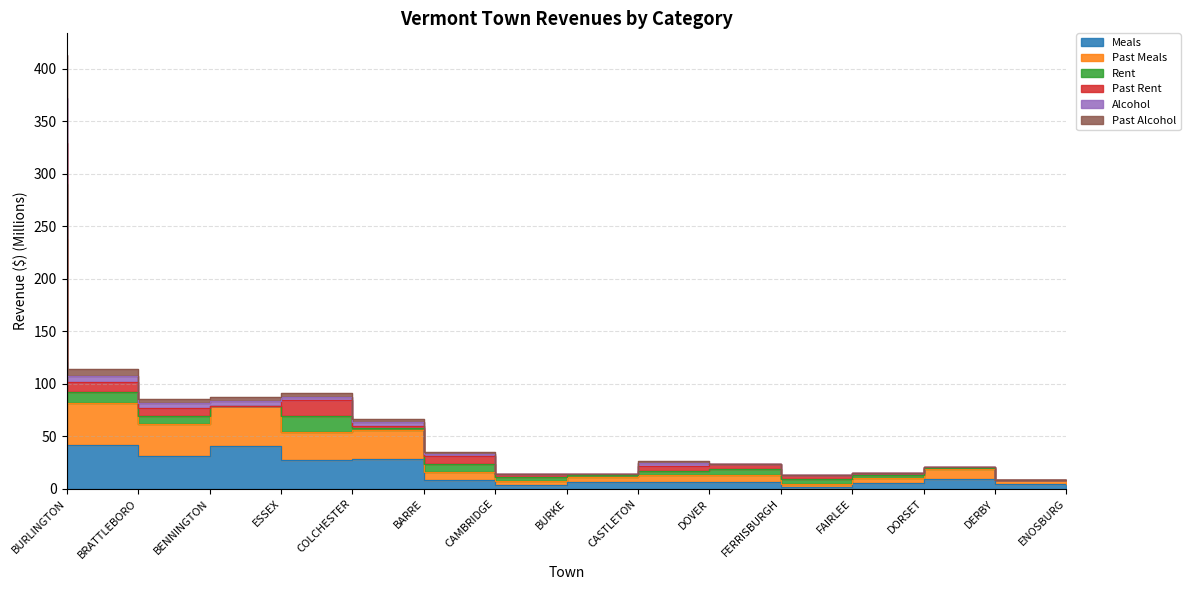

At which label is Alcohol closest to 210?

BRATTLEBORO